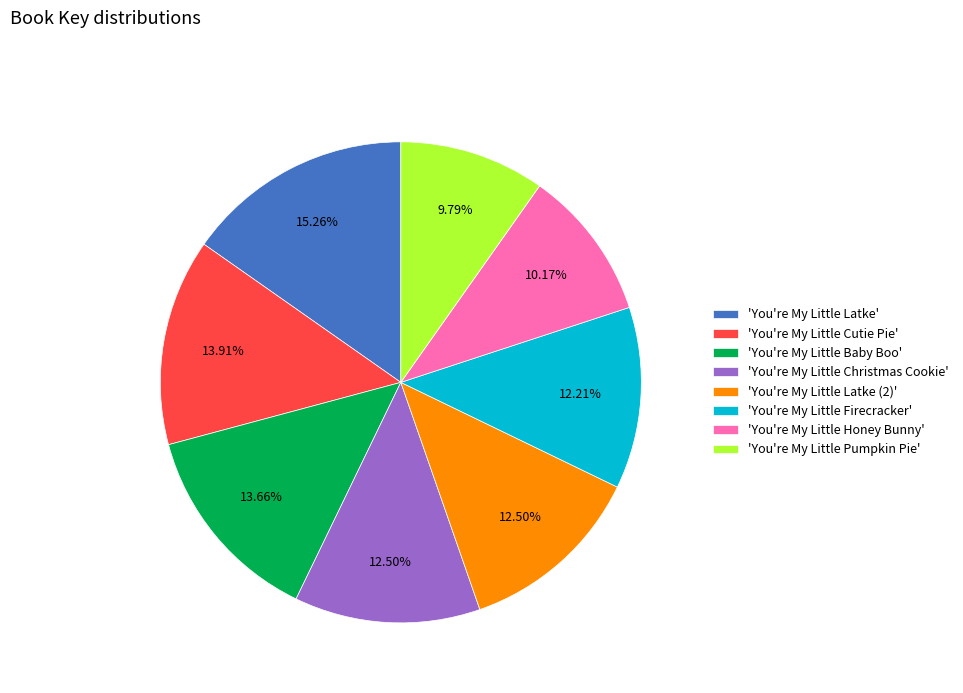

How many segments does this pie chart have?

8